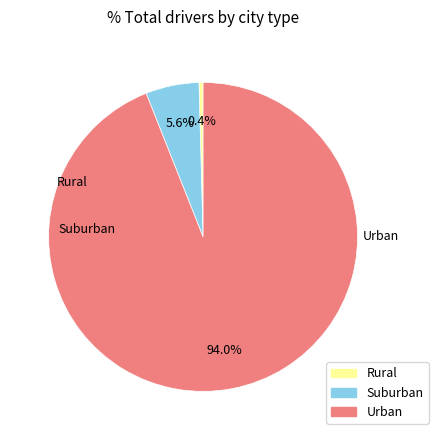

Is there any slice that represents more than half of the pie?

Yes